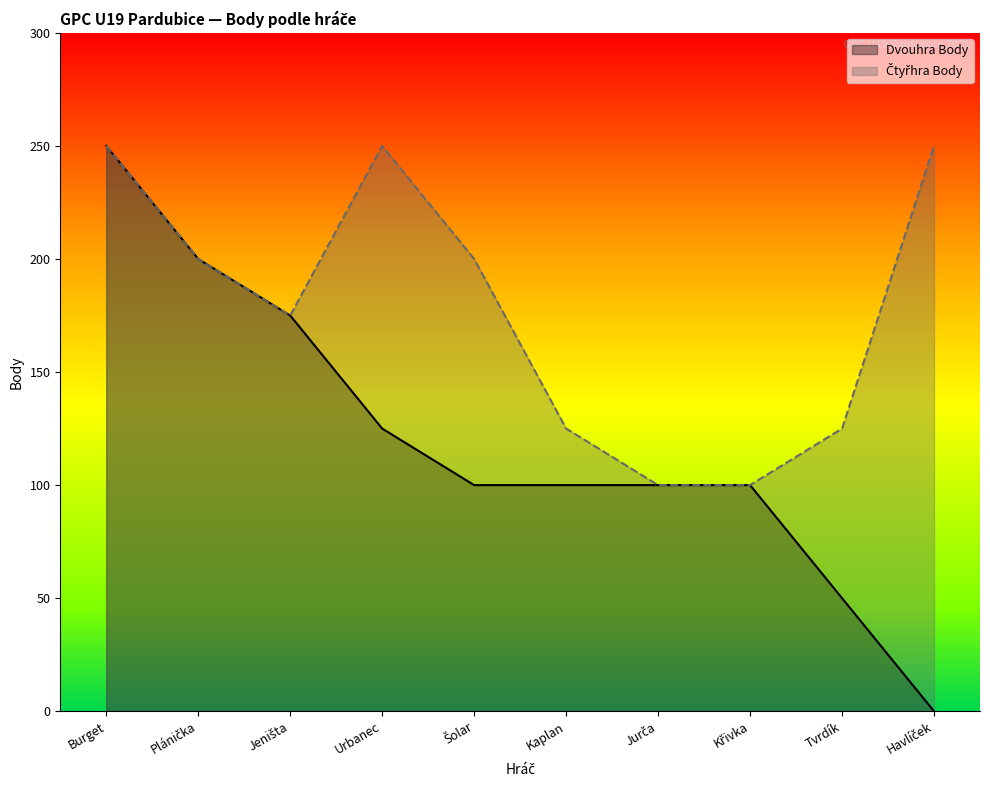

At which category is the sum across all series the highest?

Burget